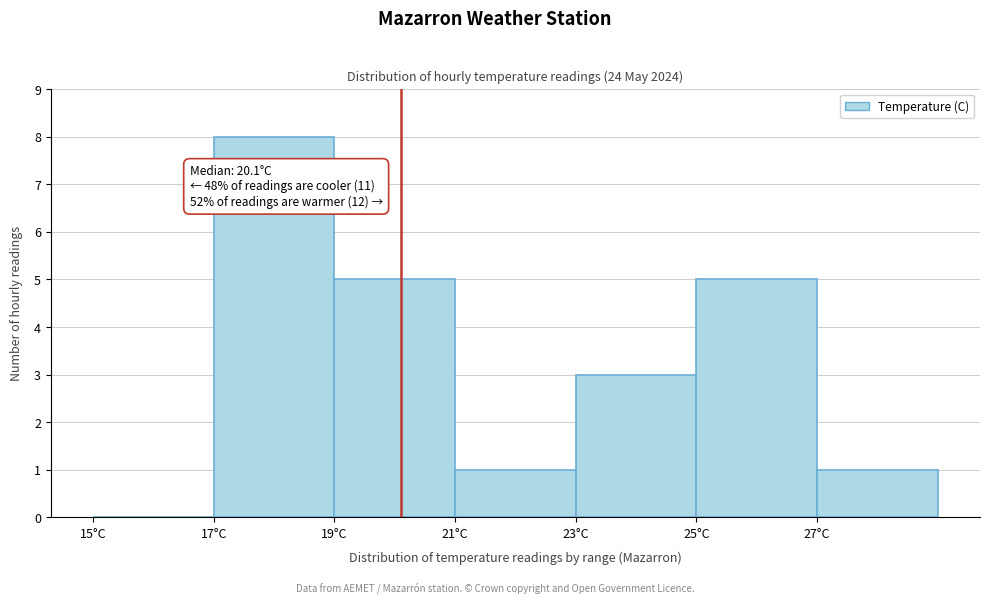

Which range on the x-axis has the tallest bar?

17 to 19